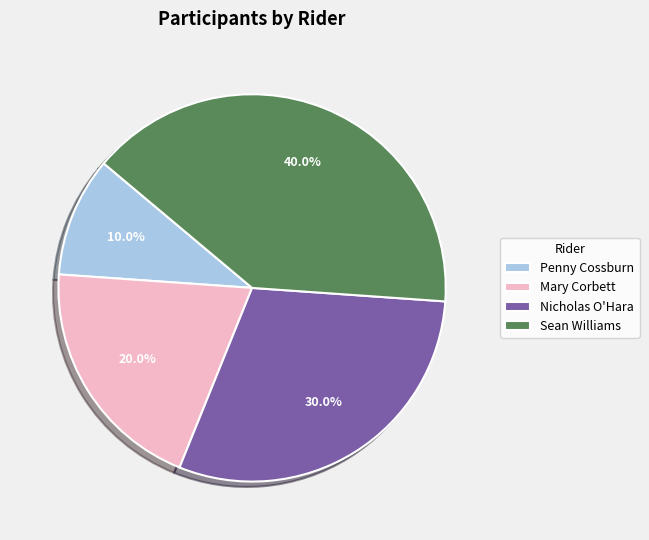

What is the largest slice in the pie chart?

Sean Williams